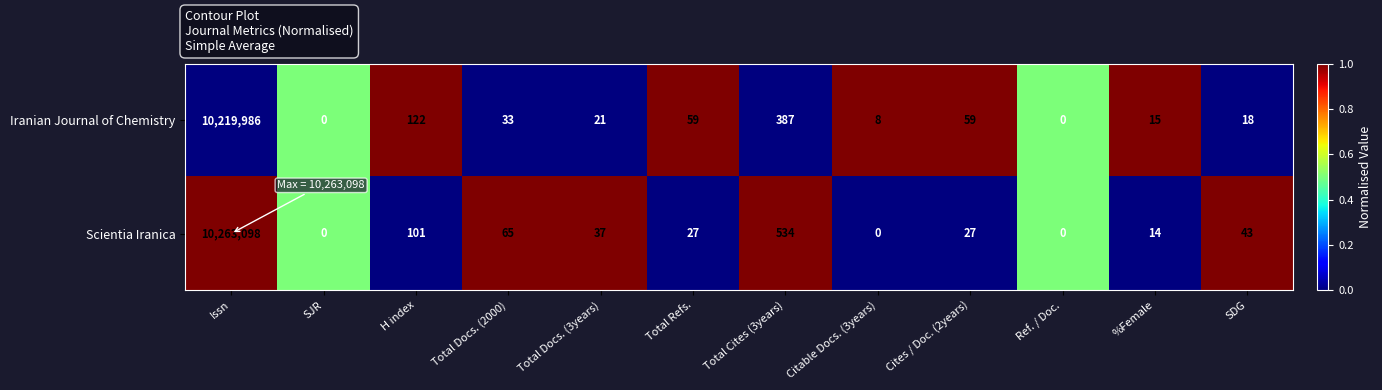

How many data points does each series have?

12